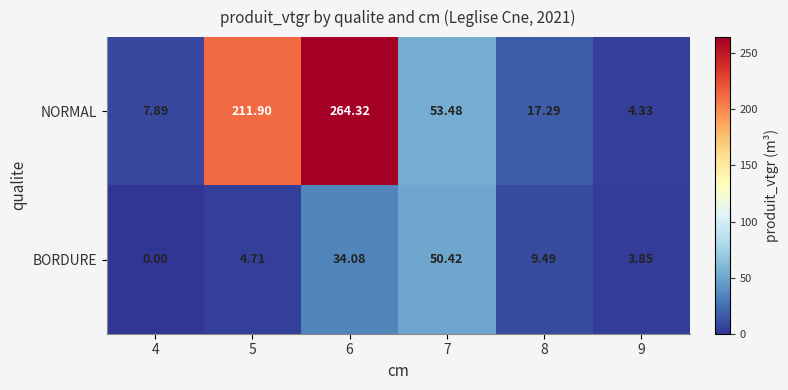

Count the number of data series in this chart.

2